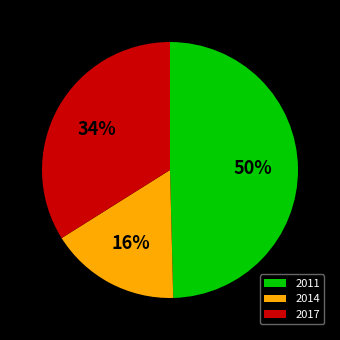

True or false: 2011 accounts for 42% of the total.

False